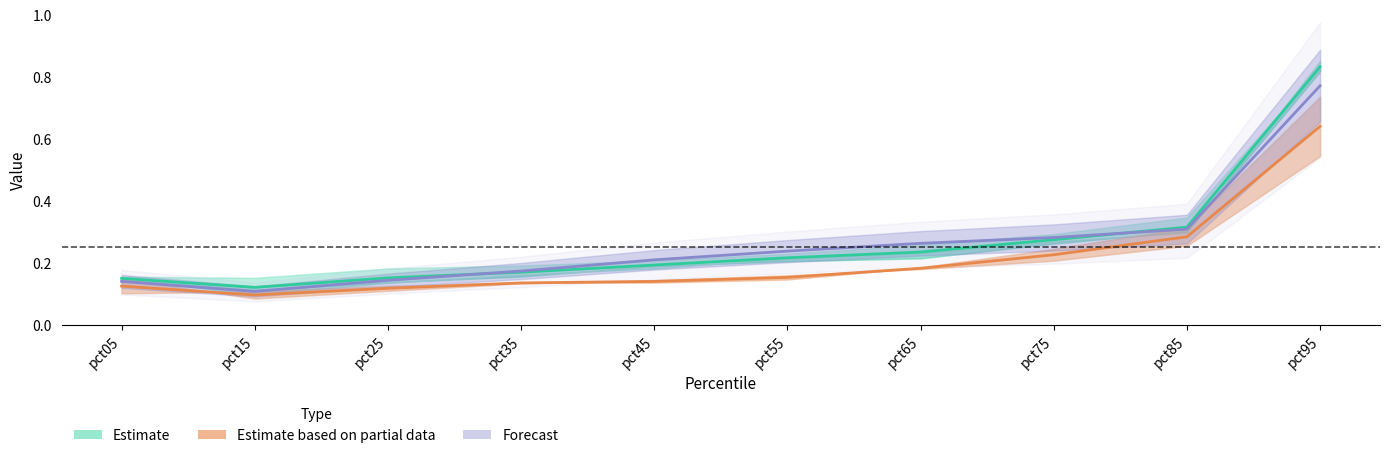

What is the sum of all Jan values?

2.7